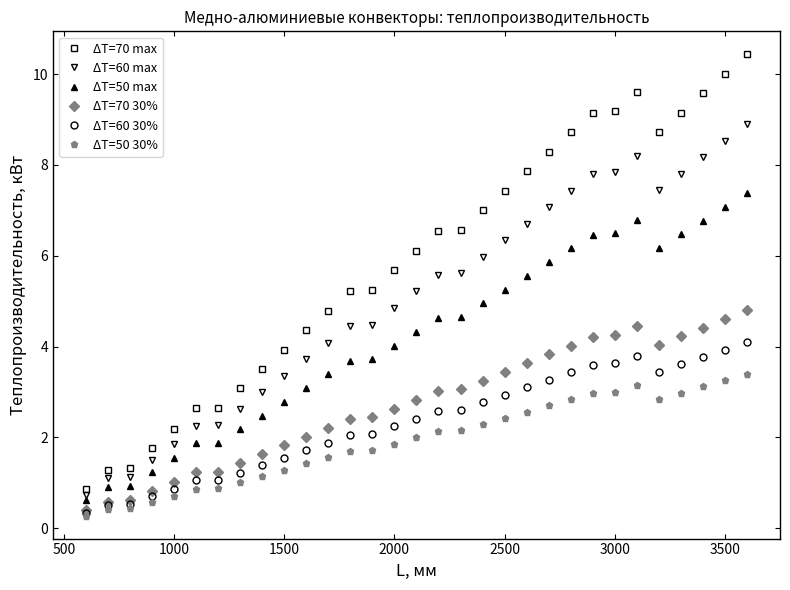

Which series has the largest total across all categories?

ΔT=70 max